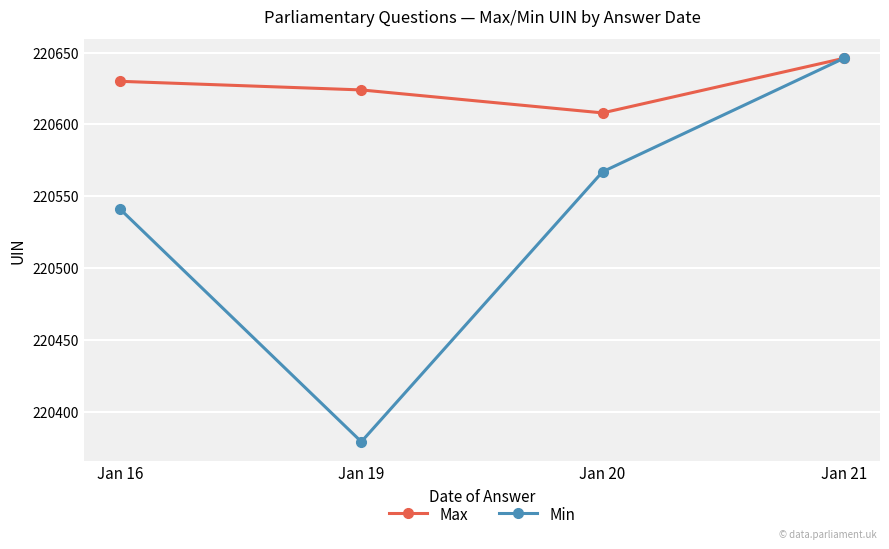

Which label corresponds to the largest value in the chart?

Jan 21